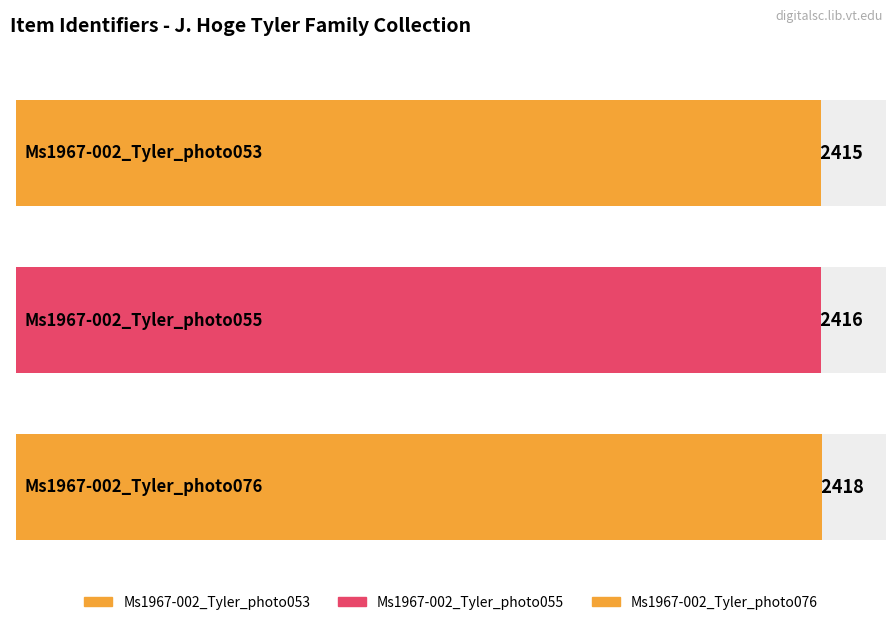

Between Ms1967-002_Tyler_photo053 and Ms1967-002_Tyler_photo076, which is larger?

Ms1967-002_Tyler_photo076